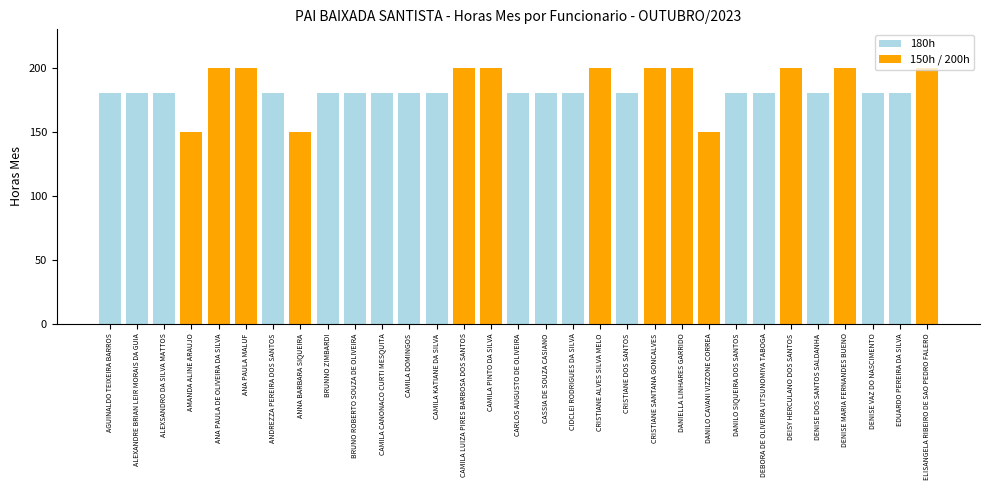

What is the label of the 8th bar from the left?

ANNA BARBARA SIQUEIRA